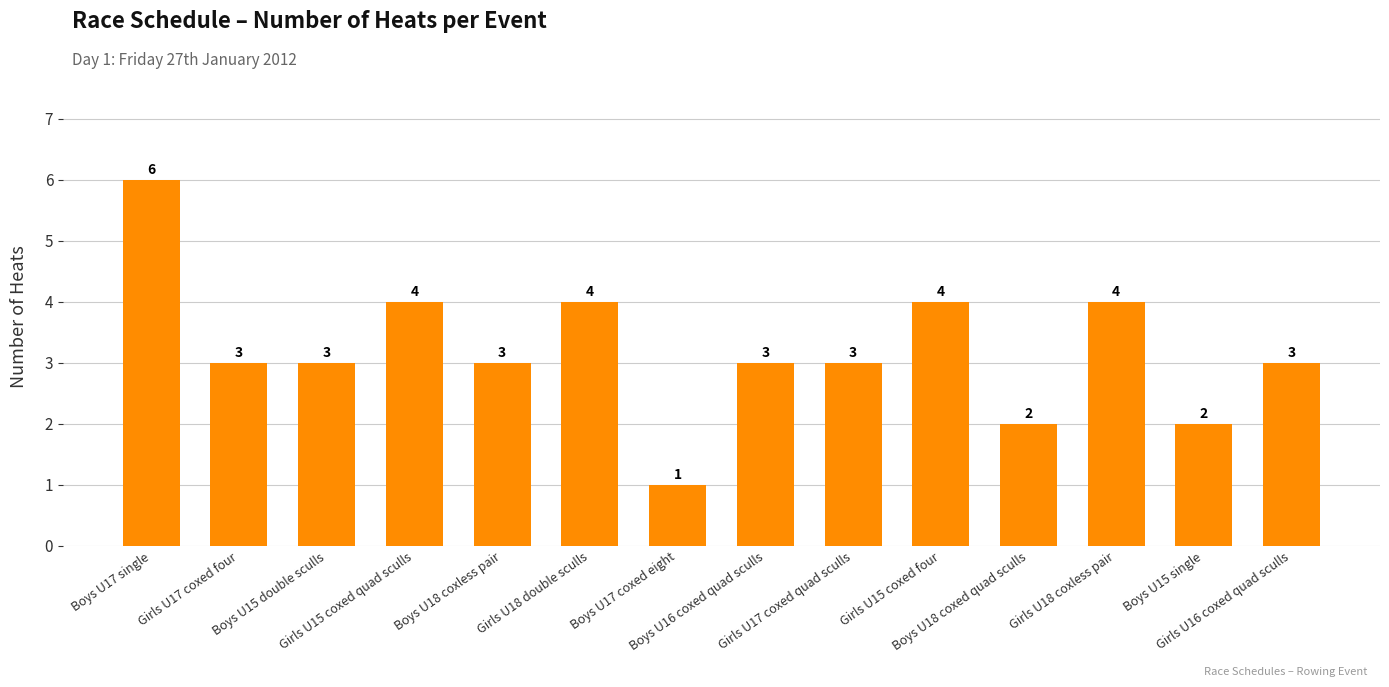

Which category has the lowest value across all series?

Boys U17 coxed eight